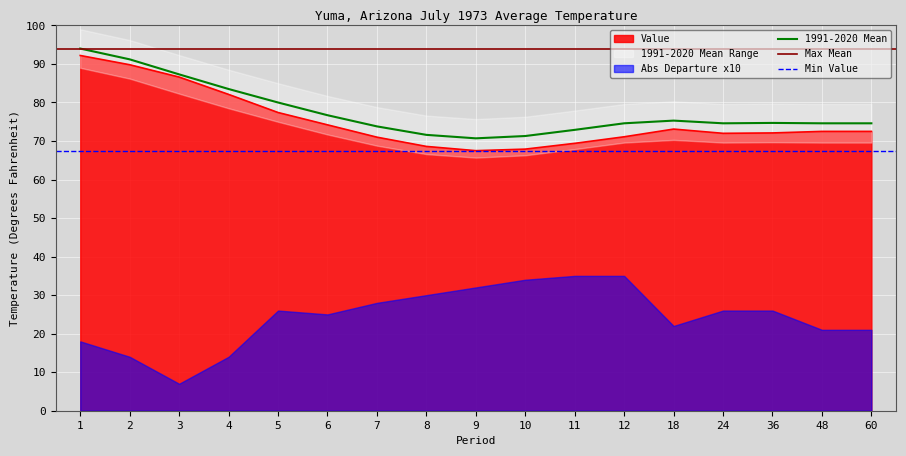

Count the number of categories in the chart.

17